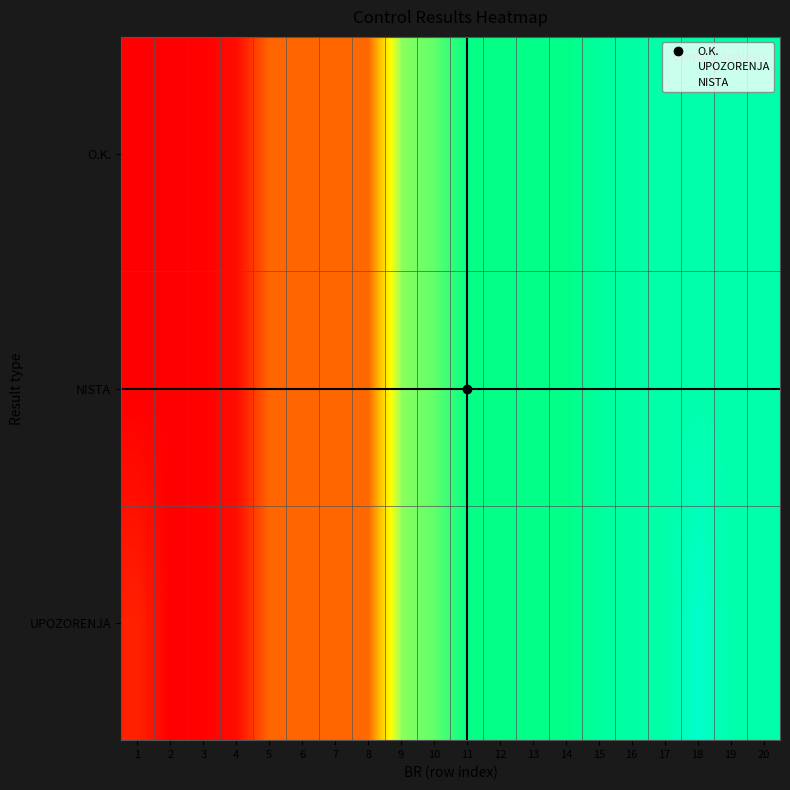

How many categories are shown in the chart?

20